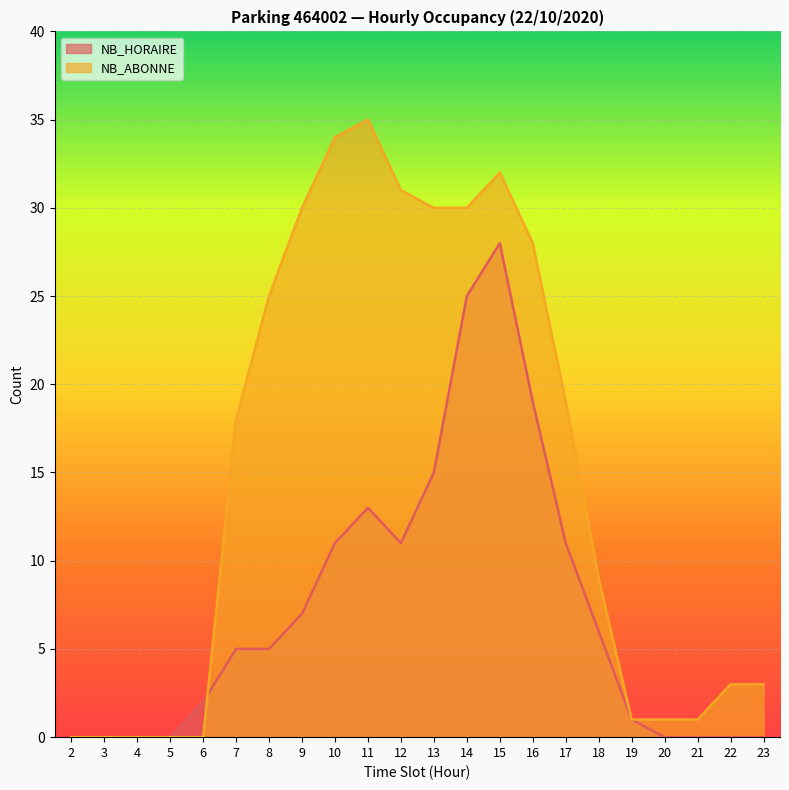

Which series has the largest total across all categories?

NB_ABONNE